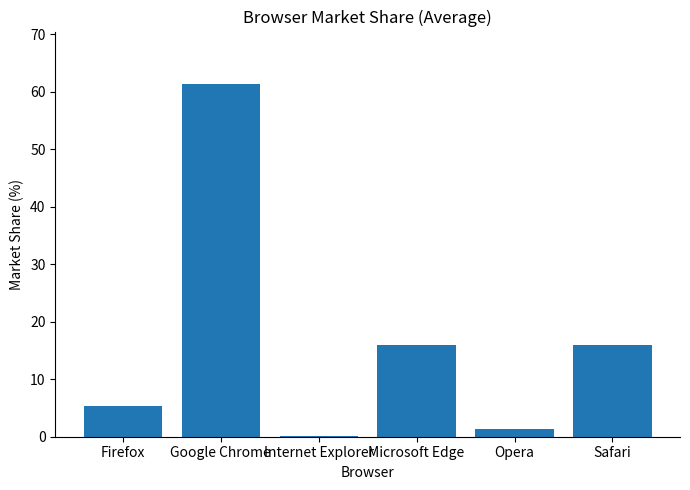

Read the value at Safari.

16.0